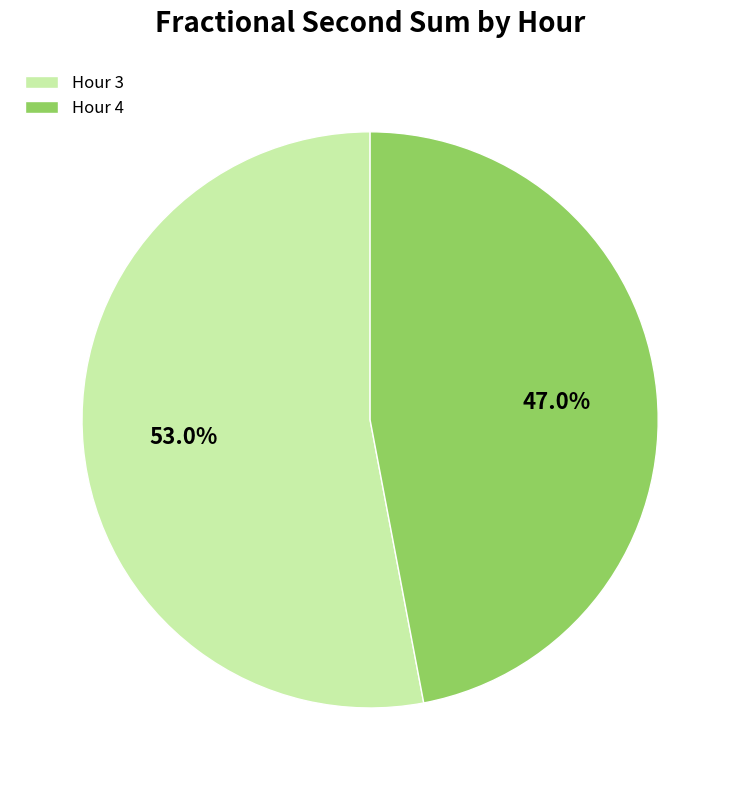

How many segments does this pie chart have?

2